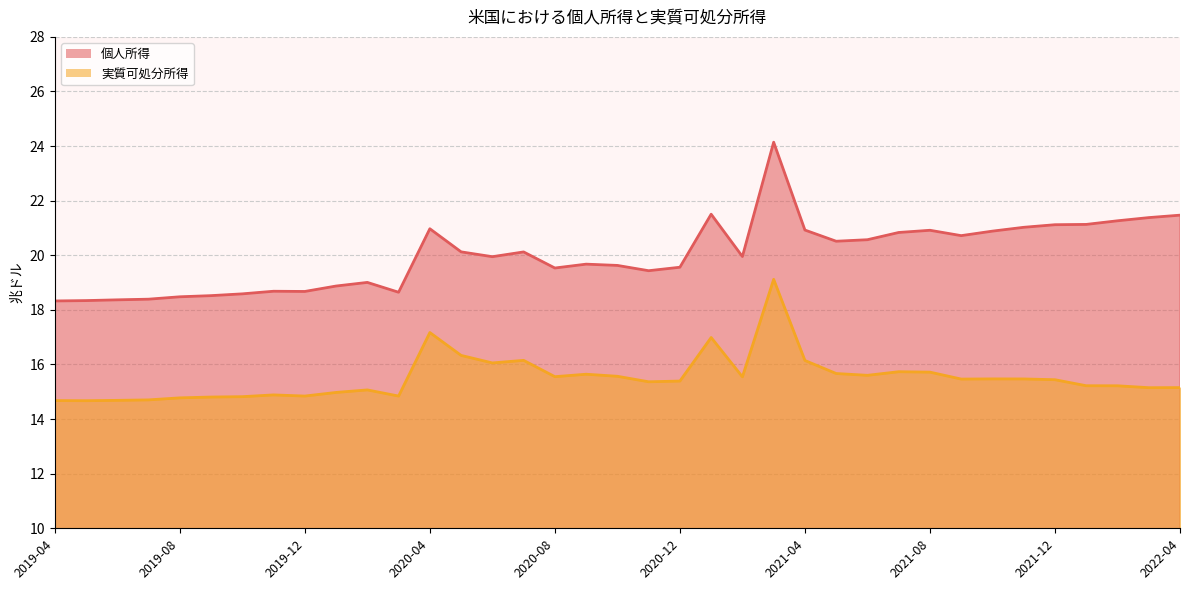

What is the difference between the maximum and minimum values in the 実質可処分所得 series?

4.4